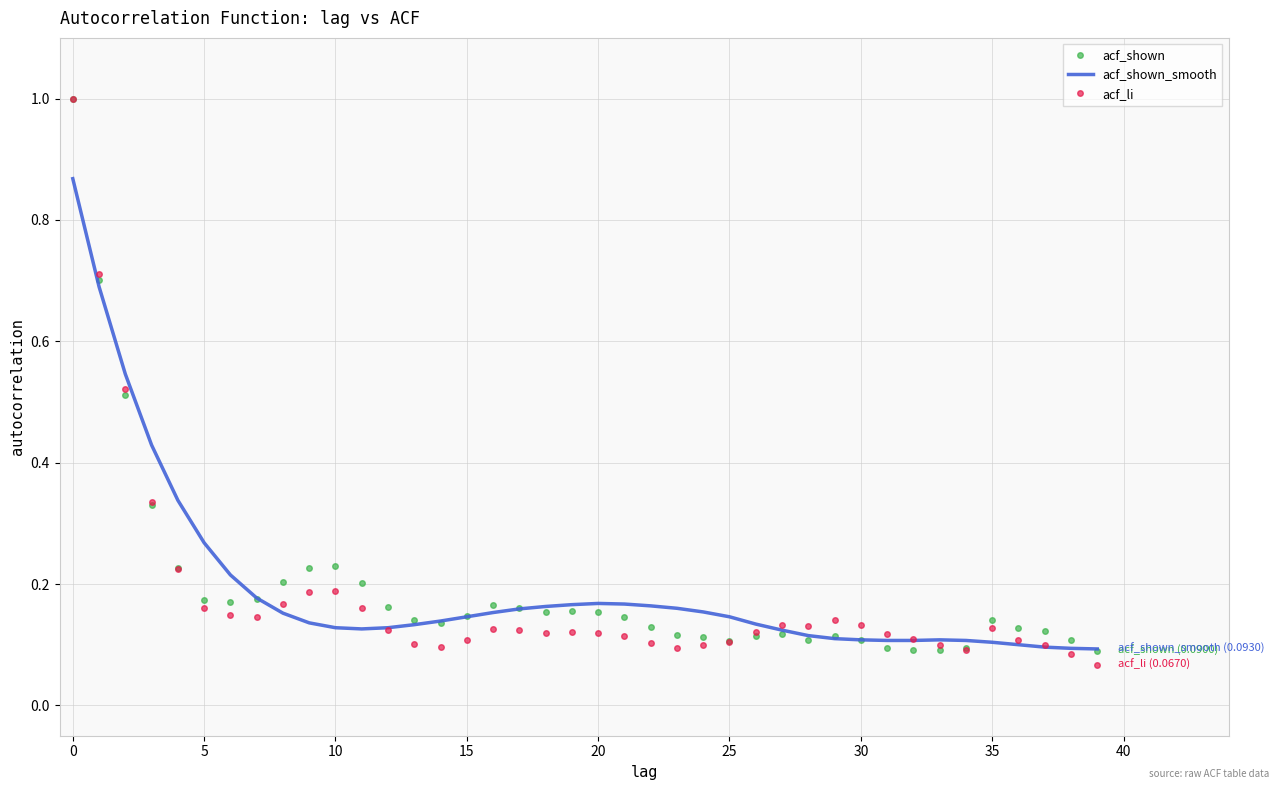

At which category is the sum across all series the highest?

0